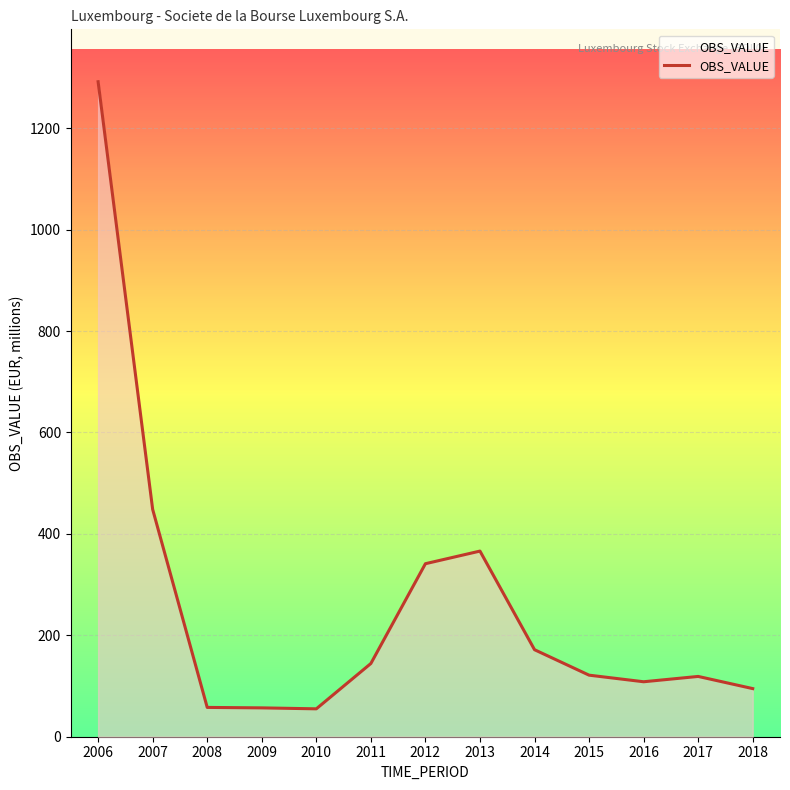

What is the difference between the maximum and minimum values?

1236.7